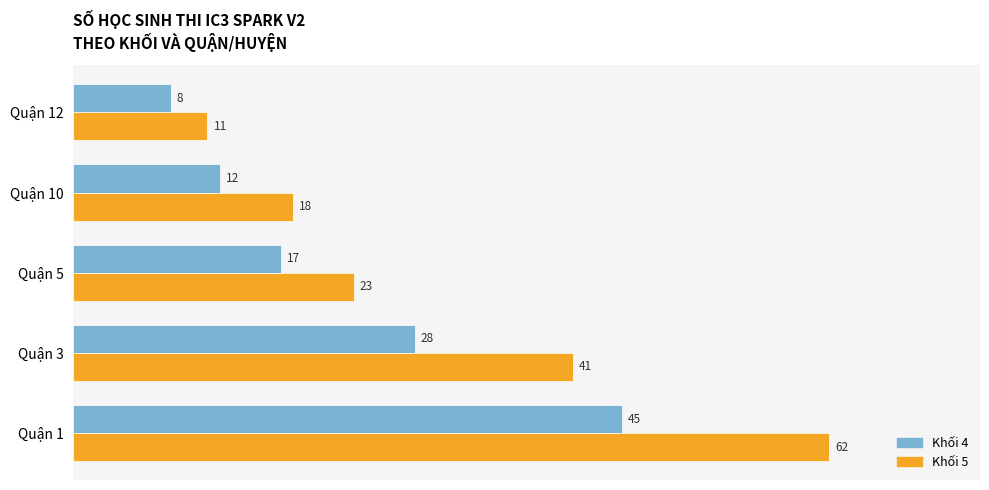

How many Khối 4 values are between 12 and 28?

3